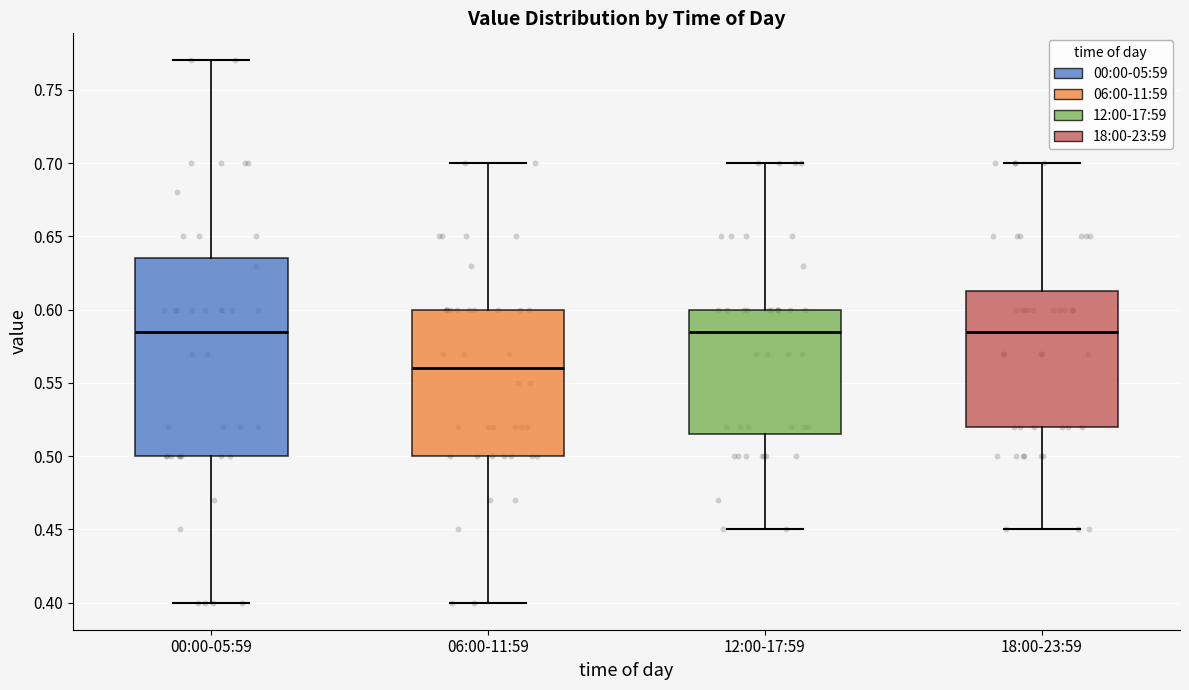

Reading left to right, read every box against the y-axis: the position of its median line, the range the box covers, and the ends of its whiskers. The values are not printed on the chart, so give them approximately, as read against the axis.

00:00-05:59: median 0.585, box 0.500 to 0.635, whiskers 0.400 to 0.770
06:00-11:59: median 0.560, box 0.500 to 0.600, whiskers 0.400 to 0.700
12:00-17:59: median 0.585, box 0.515 to 0.600, whiskers 0.450 to 0.700
18:00-23:59: median 0.585, box 0.520 to 0.615, whiskers 0.450 to 0.700